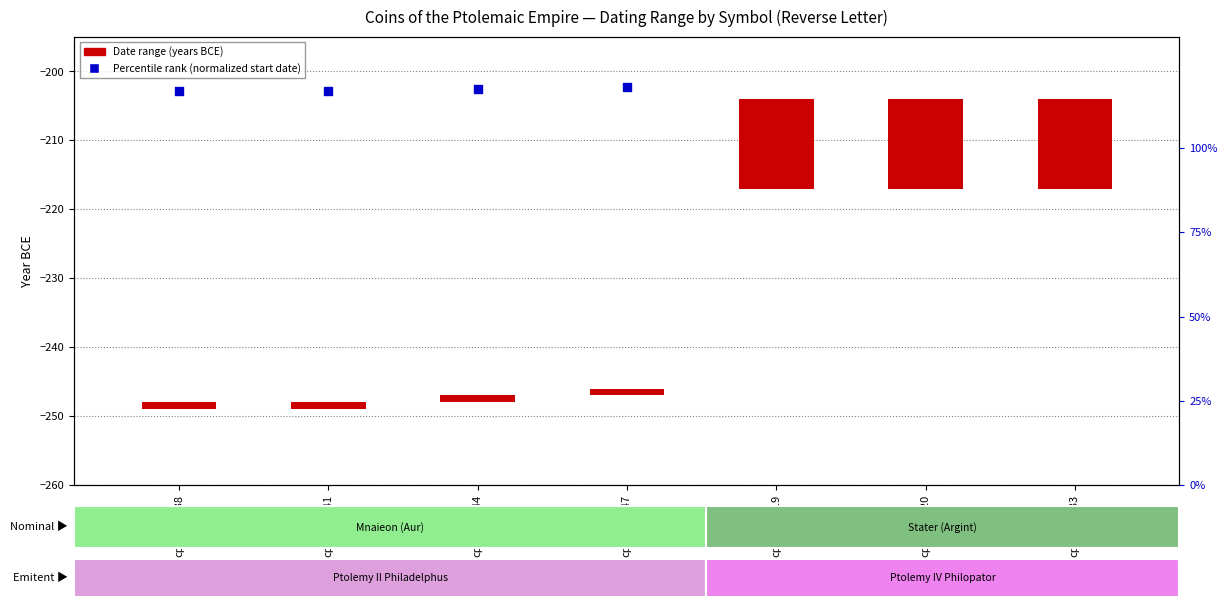

Is the value of Date range (years BCE) at cpe.1_1.933 greater than the value of Percentile rank at cpe.1_1.933?

Yes